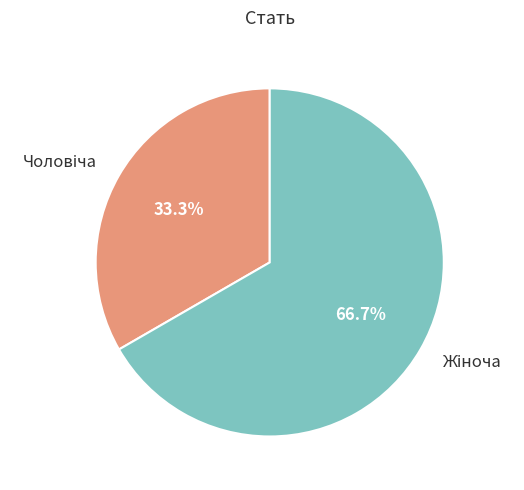

Is there a majority slice in this chart?

Yes